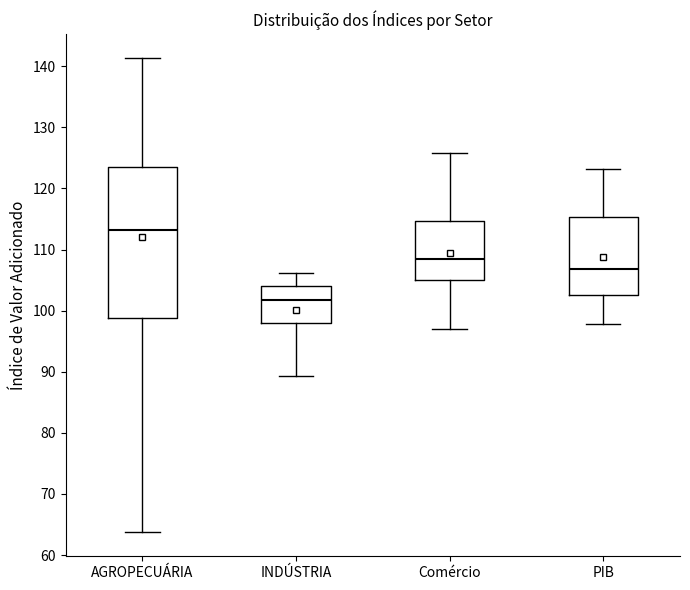

Reading left to right, read every box against the y-axis: the position of its median line, the range the box covers, and the ends of its whiskers. The values are not printed on the chart, so give them approximately, as read against the axis.

AGROPECUÁRIA: median 113, box 99 to 123, whiskers 64 to 141
INDÚSTRIA: median 102, box 98 to 104, whiskers 89 to 106
Comércio: median 108, box 105 to 115, whiskers 97 to 126
PIB: median 107, box 102 to 115, whiskers 98 to 123